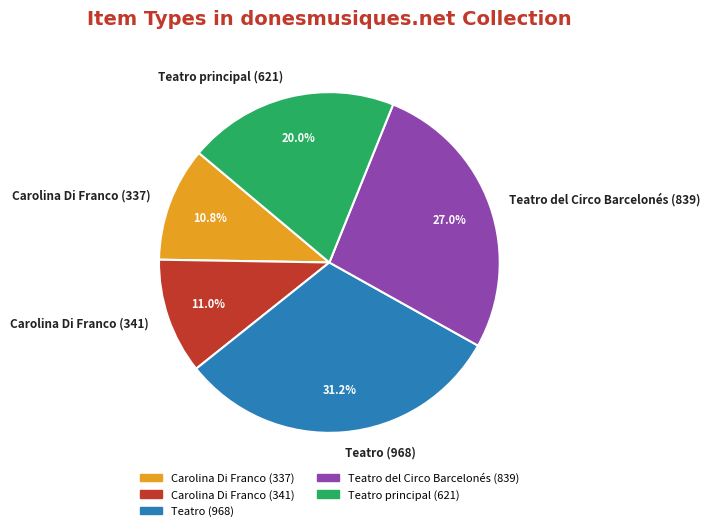

To the nearest percent, what percentage of the pie is Teatro (968)?

31%